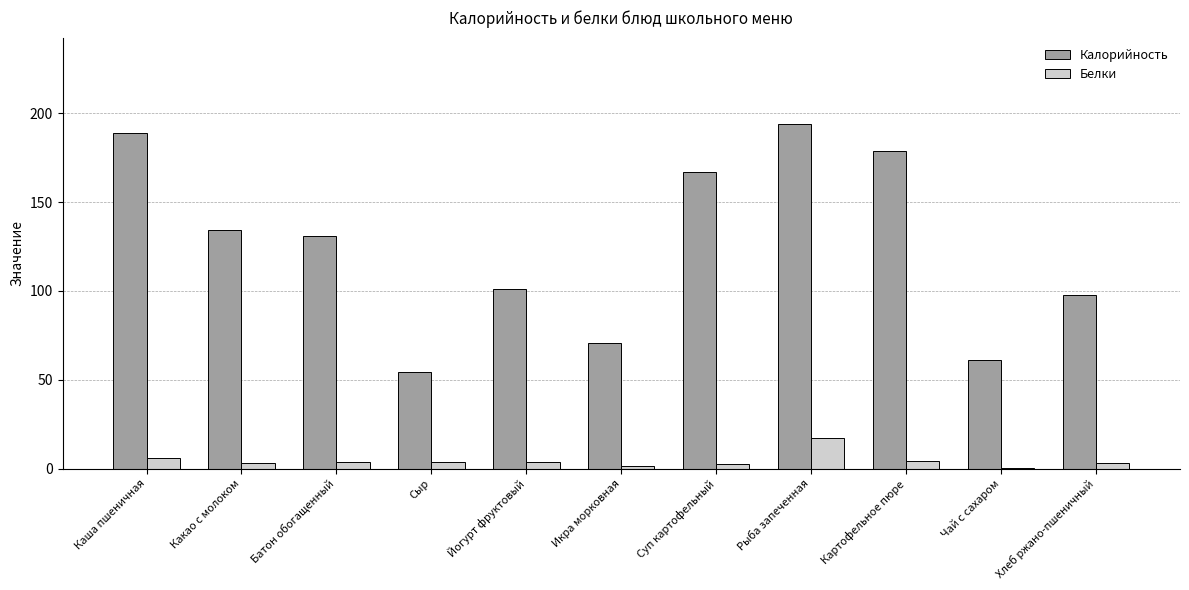

Where is Калорийность nearest to the value 124?

Батон обогащенный